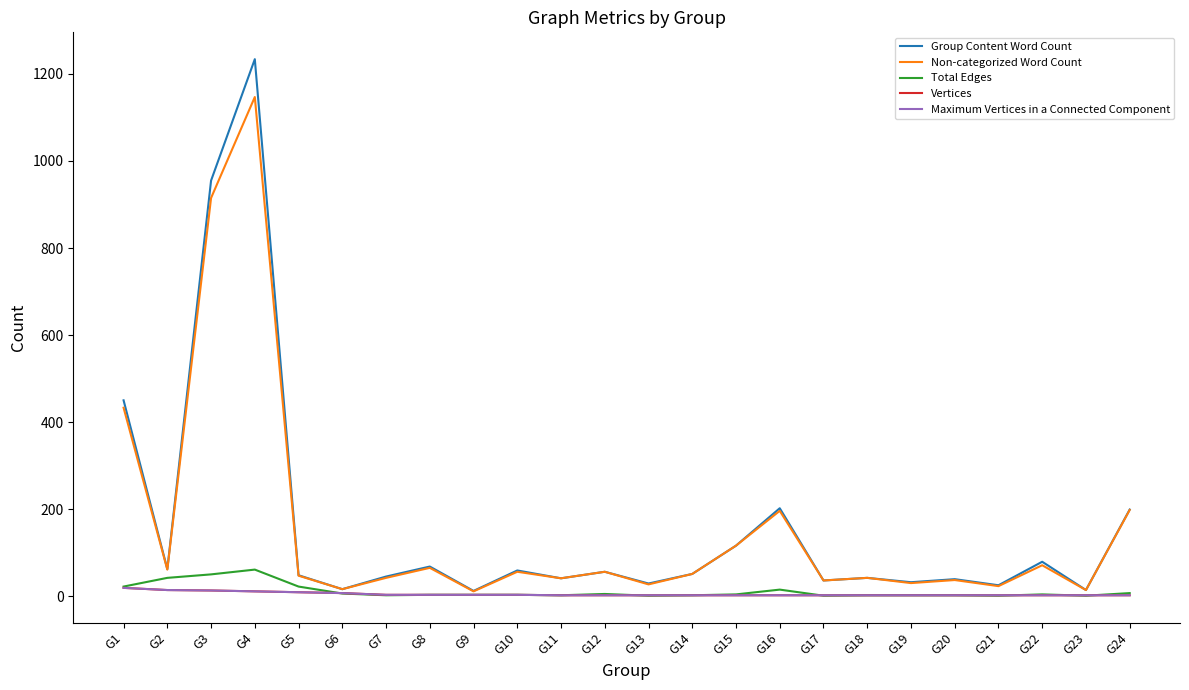

True or false: Vertices has a value of 10 at G1.

False